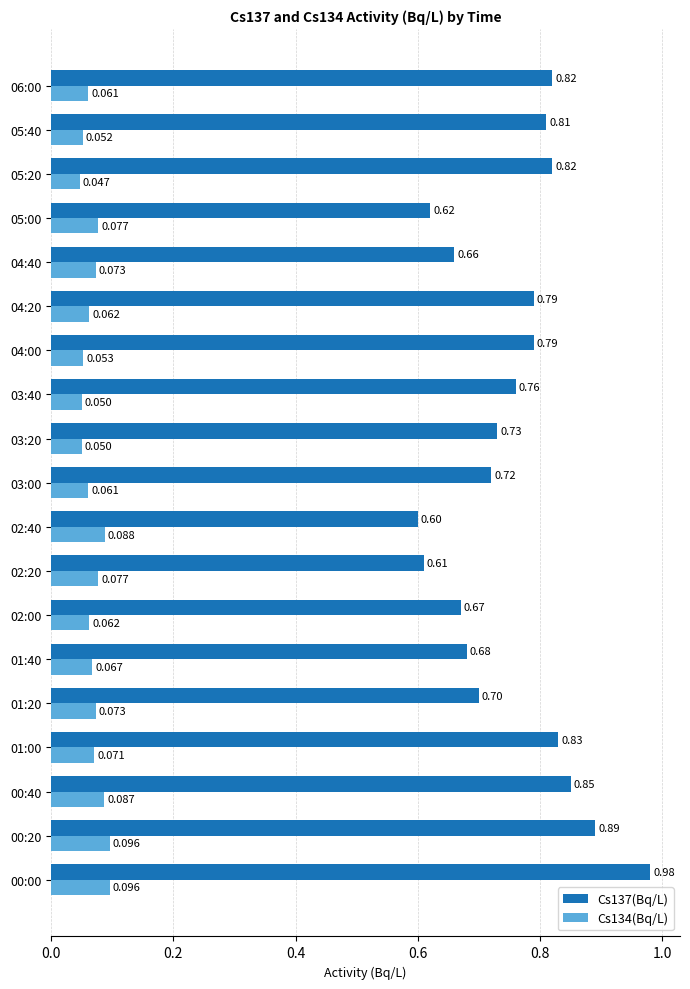

Is the value of Cs134(Bq/L) at 01:00 greater than the value of Cs137(Bq/L) at 00:40?

No